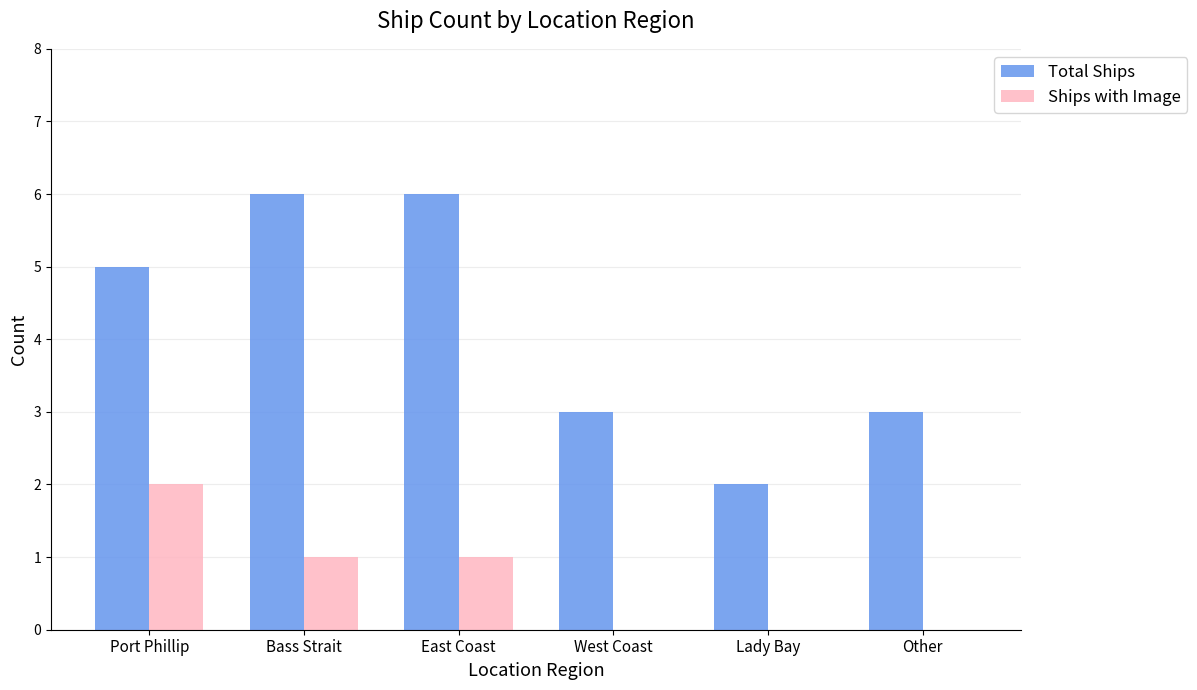

Which series changed the most between East Coast and West Coast?

Total Ships